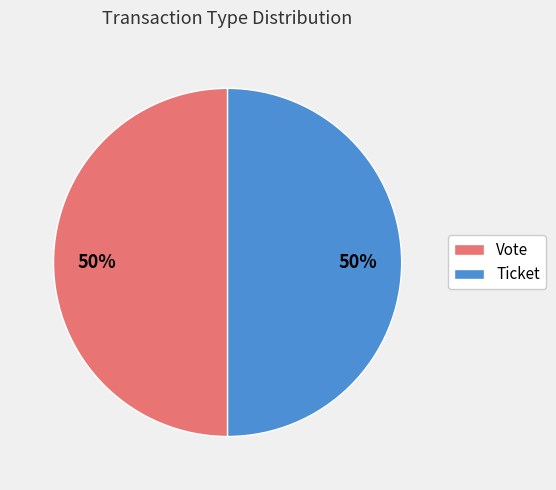

To the nearest percent, what portion does Vote represent?

50%